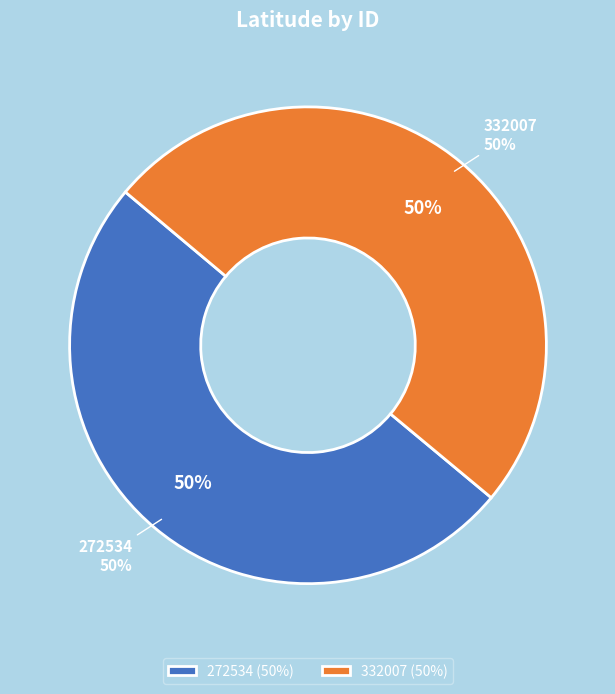

Combined, what portion of the pie is 332007 and 272534?

100.0%